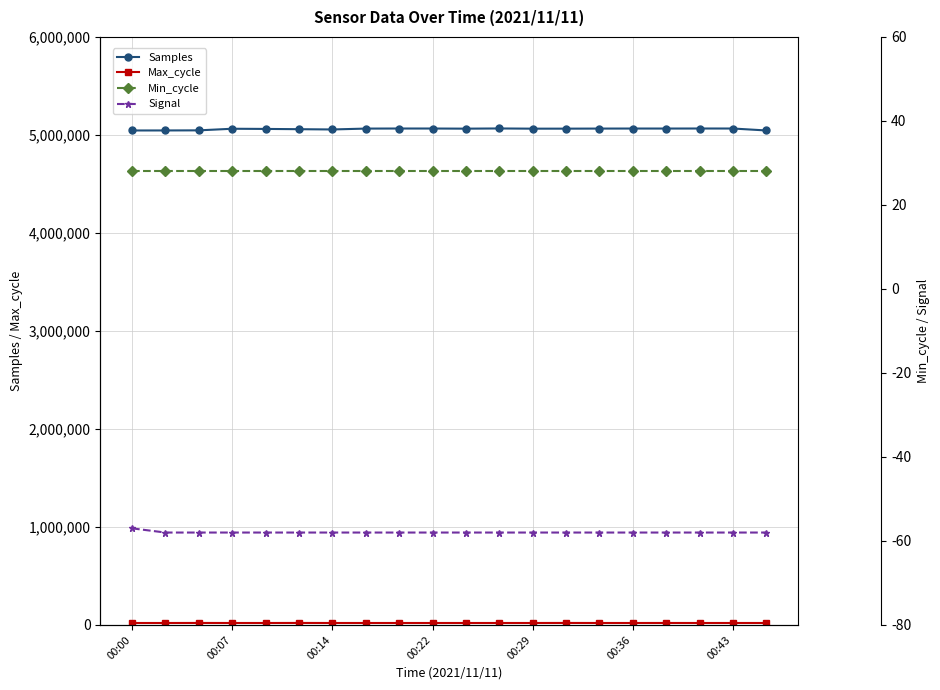

True or false: Samples has a value of 2453884 at 00:29.

False